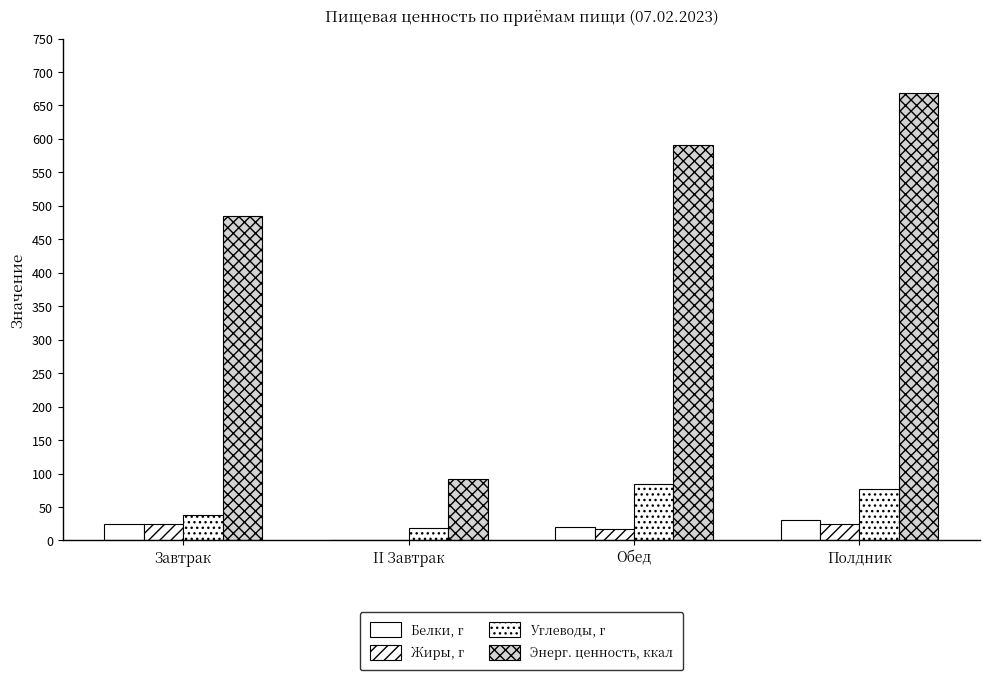

Which series has the largest range (max minus min)?

Энерг. ценность, ккал